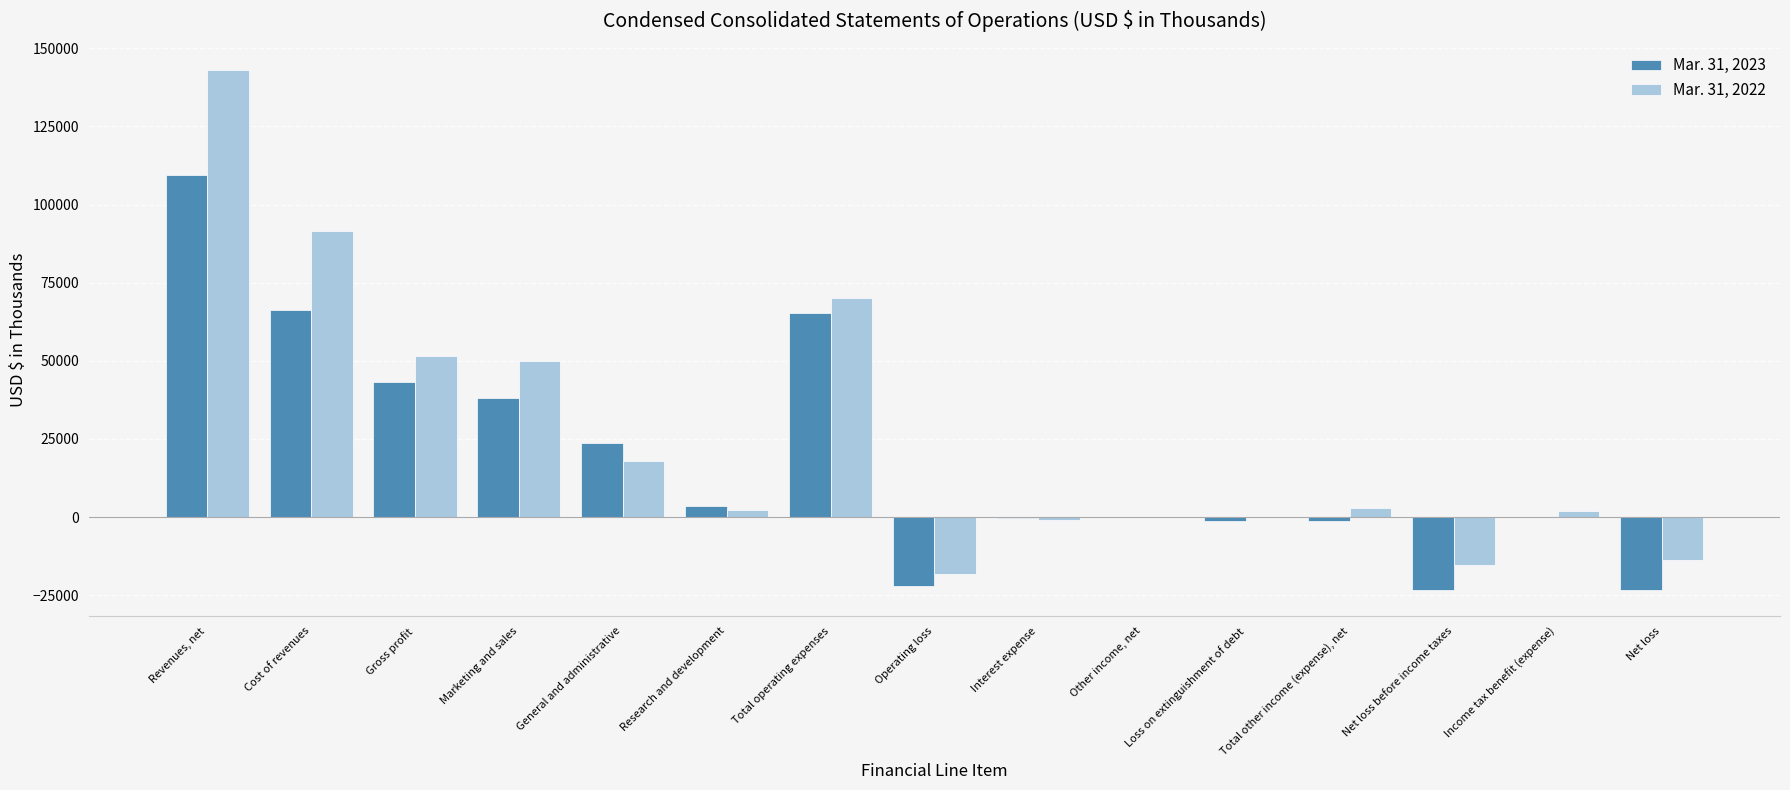

How many categories are shown in the chart?

15